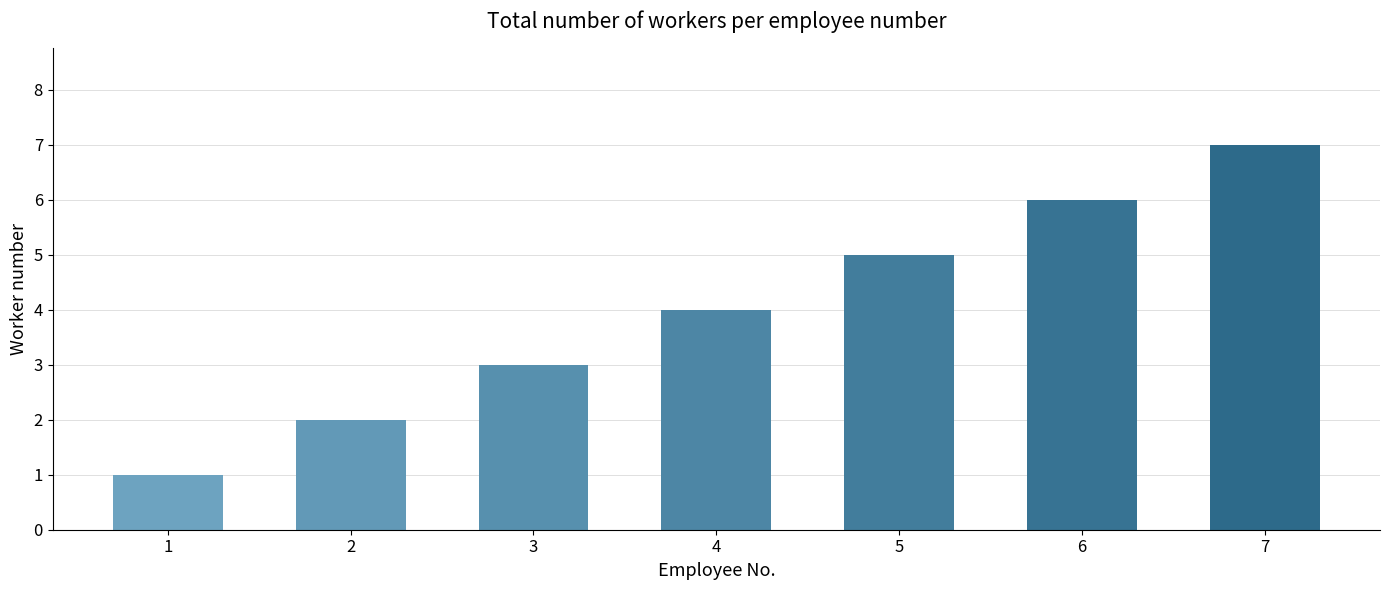

True or false: the data shows 1 at 3.

False